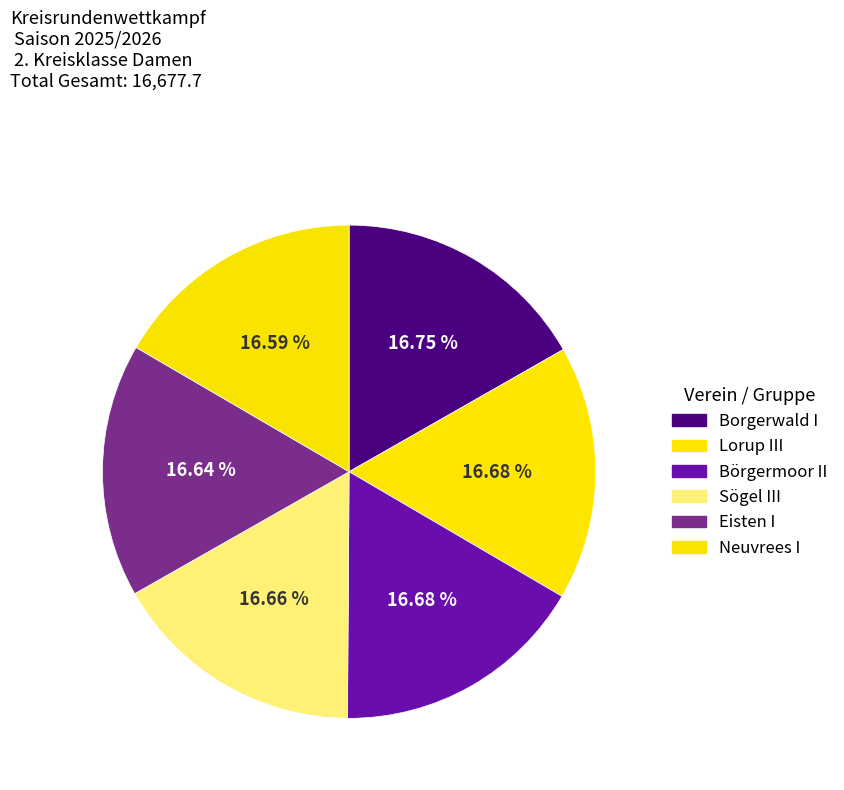

The Sögel III slice represents 17% of the pie. True or false?

True